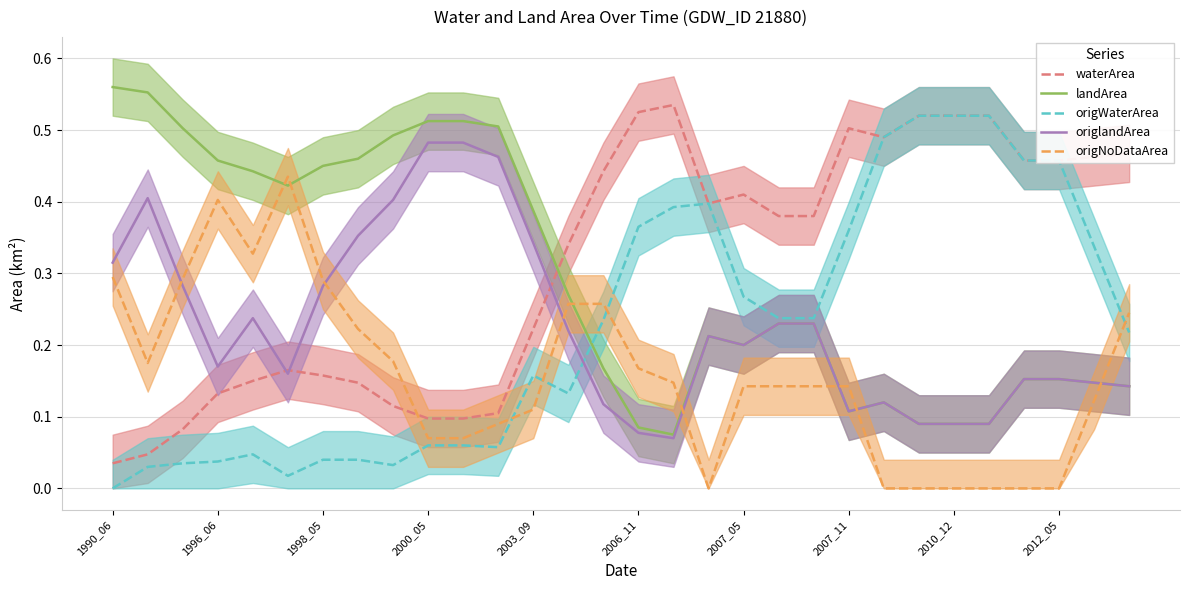

How many intersections are there between waterArea and landArea?

1